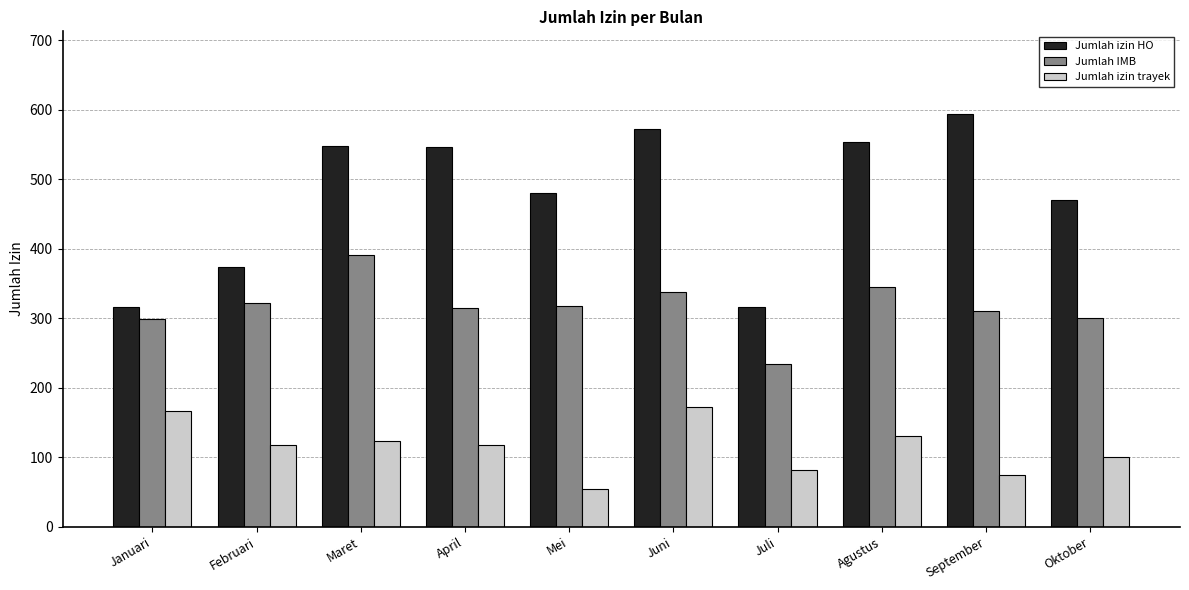

What is the label of the 3rd bar from the left?

Maret